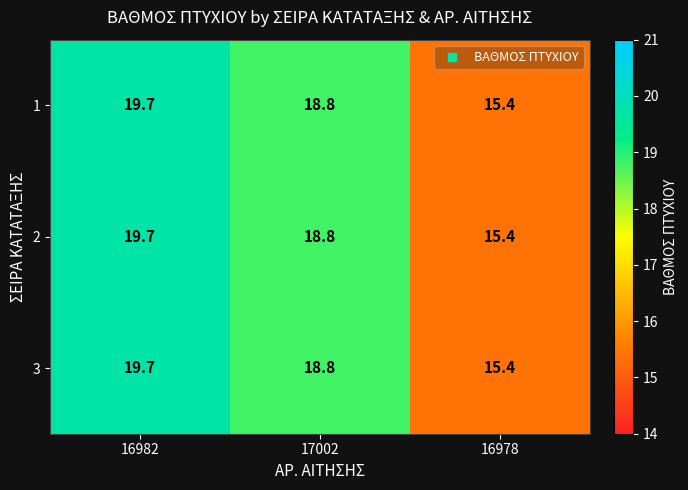

At which category does the chart reach its minimum across all series?

16978